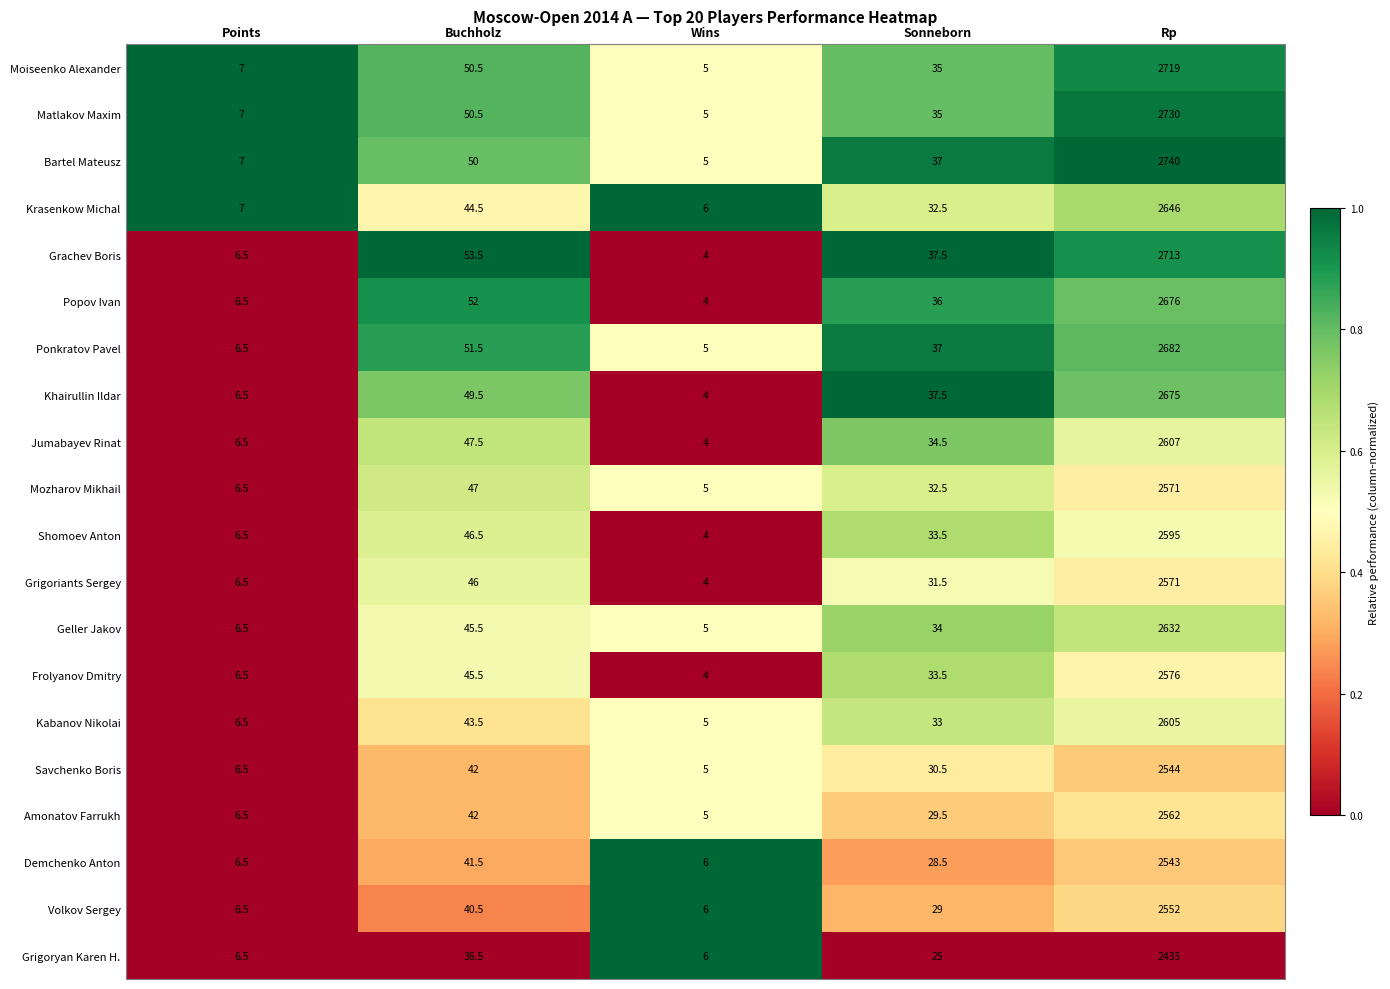

The Geller Jakov series shows 8.7 at Wins. True or false?

False